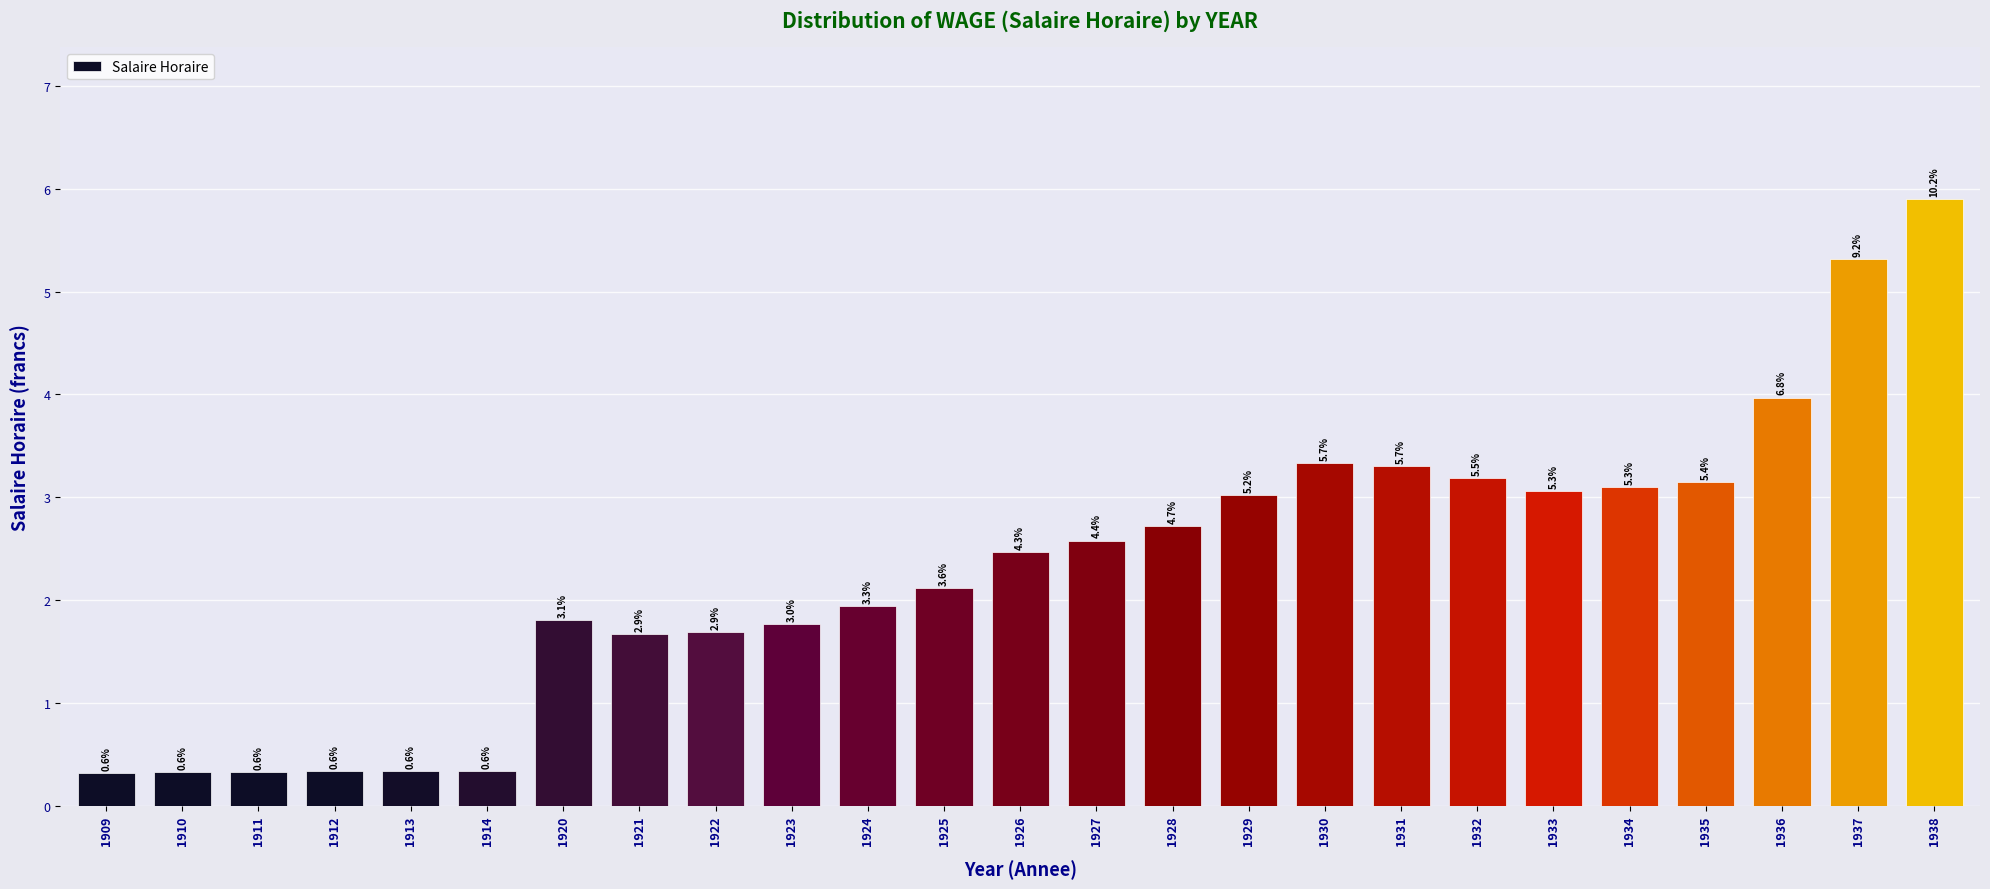

Are the bars horizontal?

No